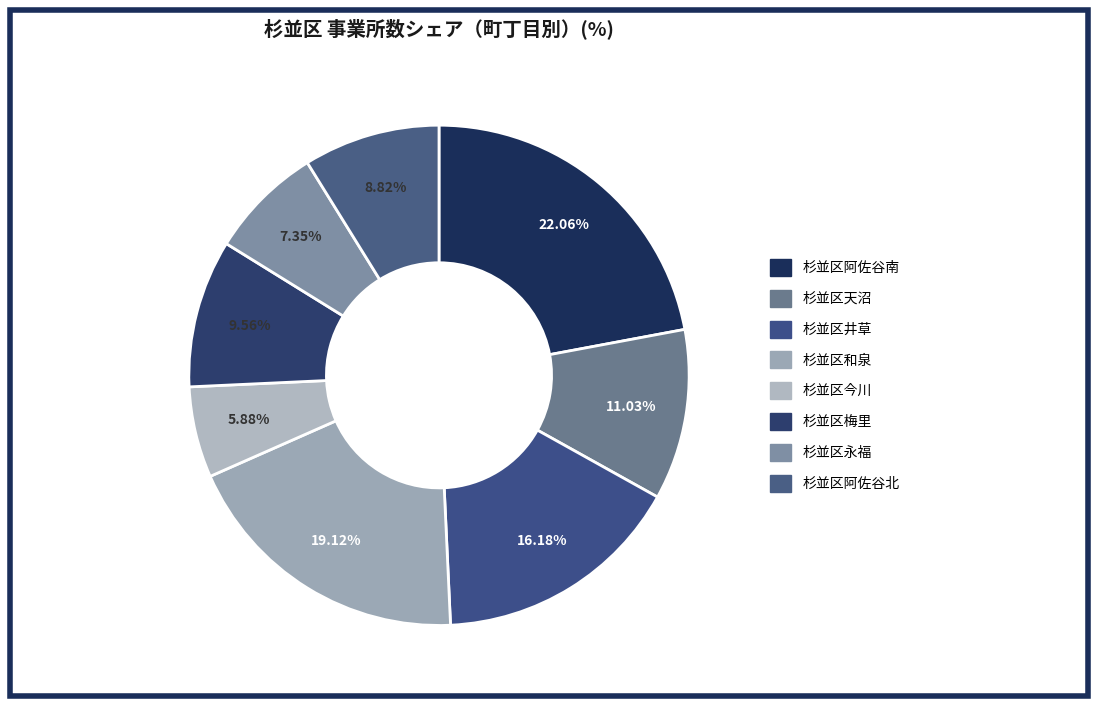

What is the smallest slice in the pie chart?

杉並区今川